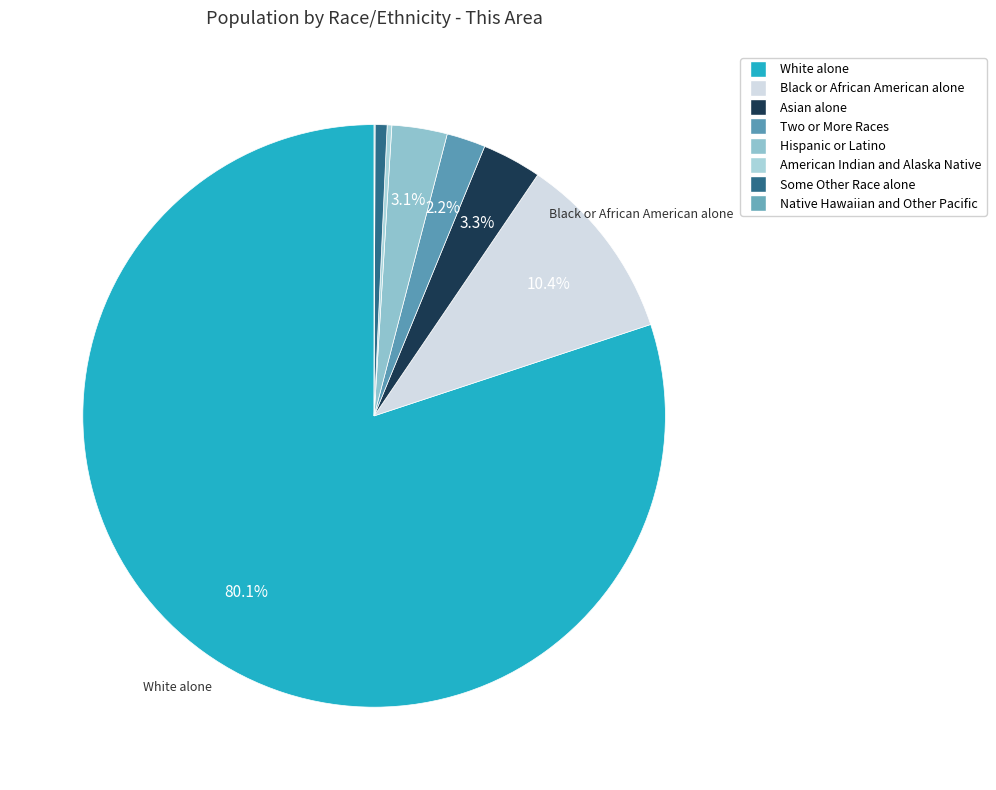

What percentage do American Indian and Alaska Native and White alone together represent?

80.3%